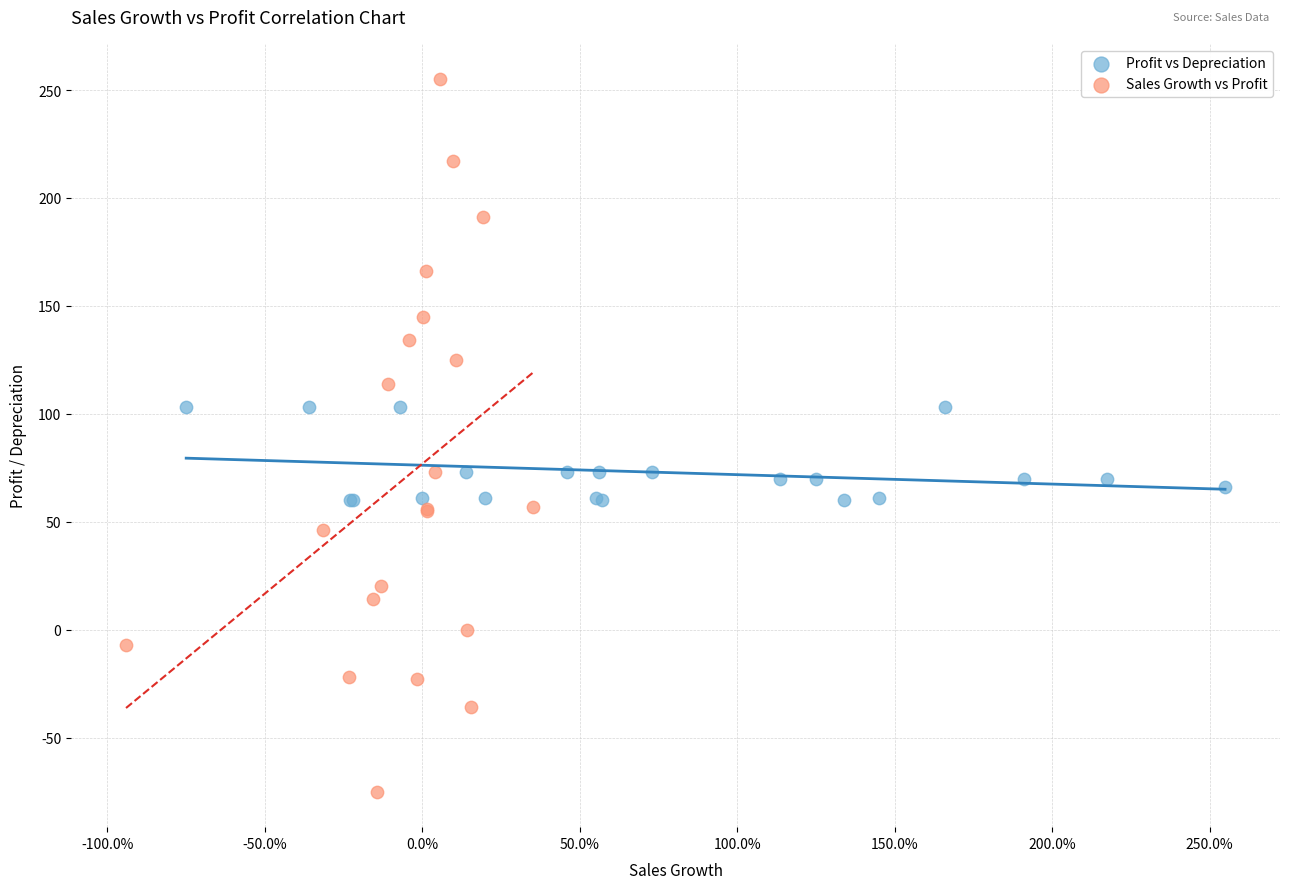

Which series has the largest Y range (max minus min)?

Sales Growth vs Profit